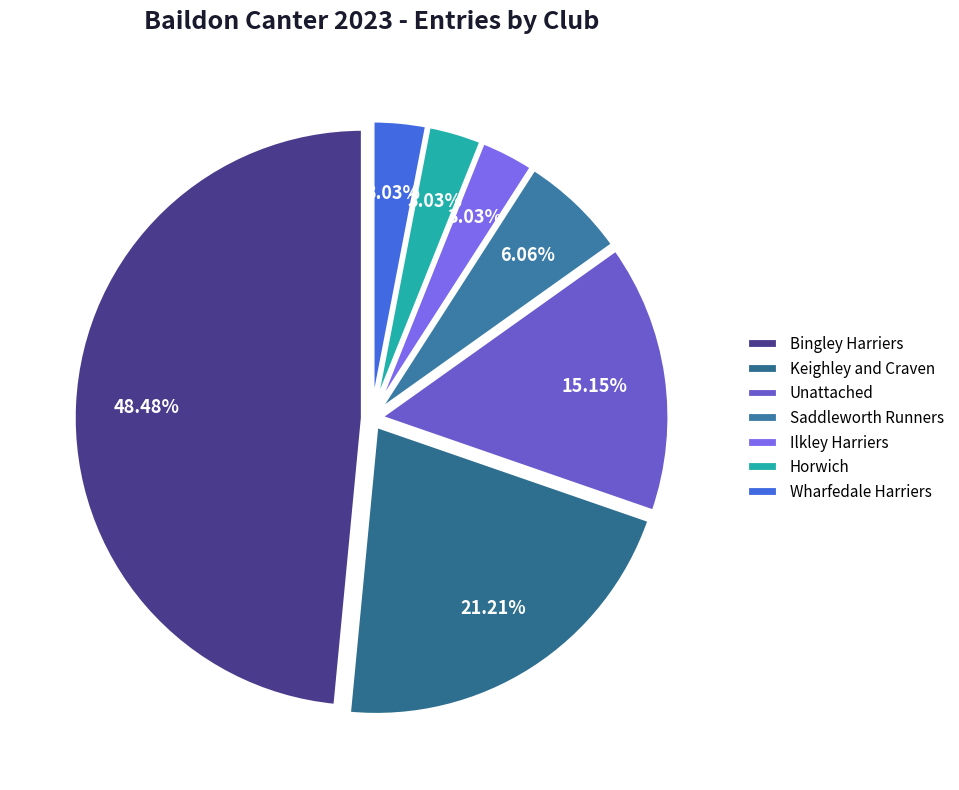

The Ilkley Harriers slice represents 1% of the pie. True or false?

False